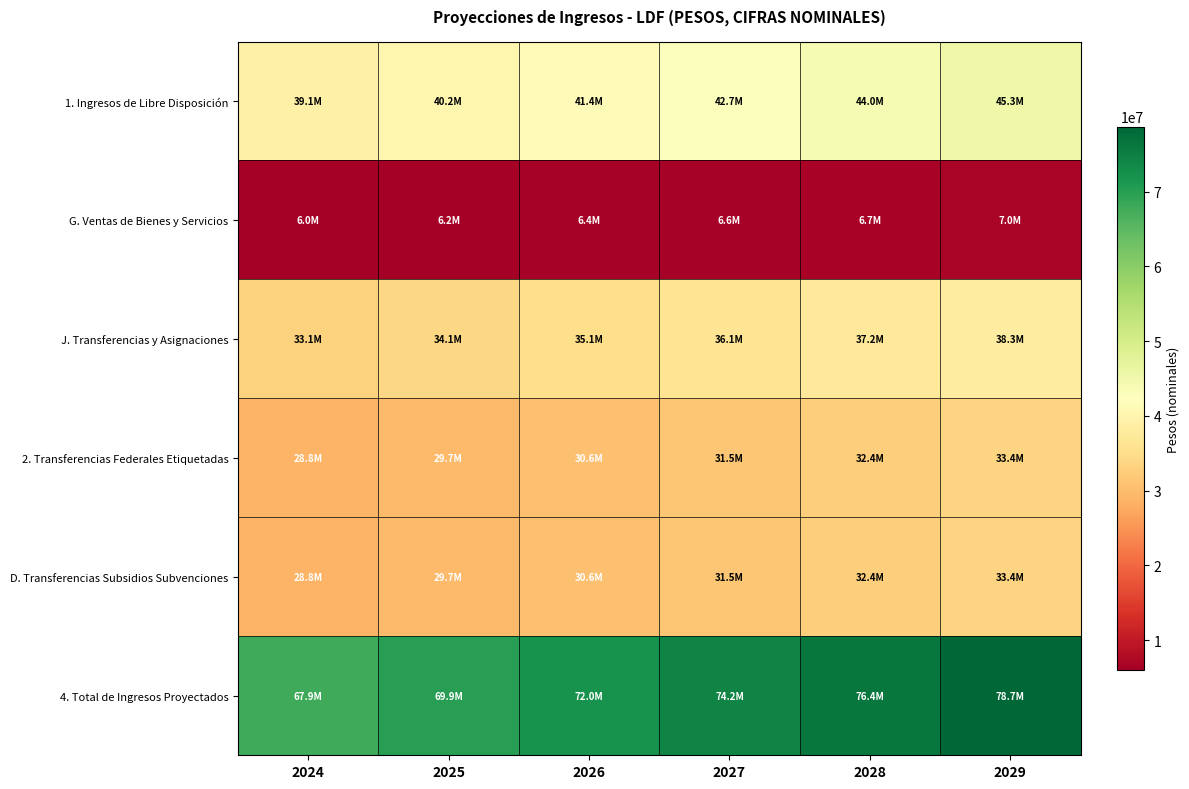

Which series has the largest total across all categories?

4. Total de Ingresos Proyectados